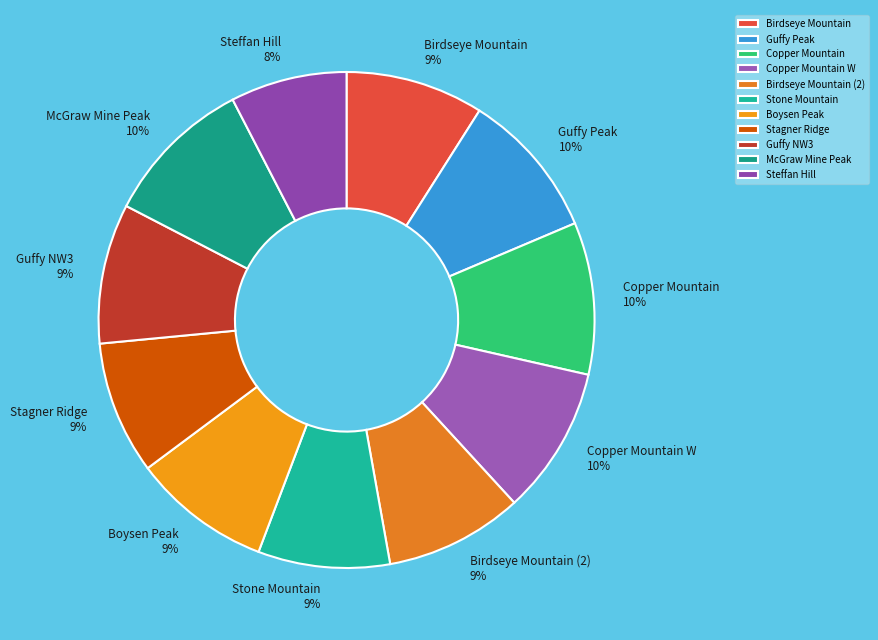

Which category has the smallest portion of the pie?

Steffan Hill